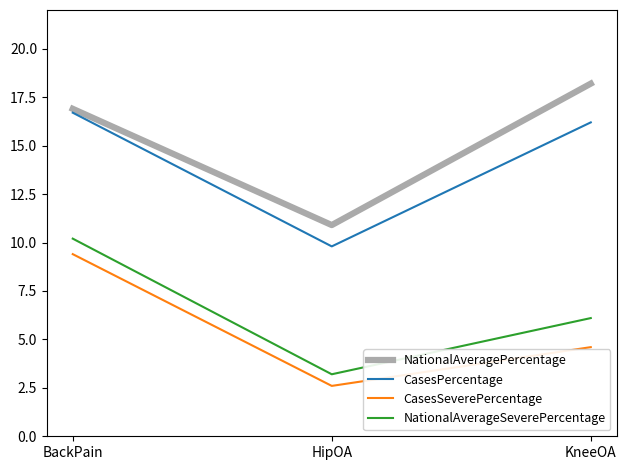

At BackPain, list the series in order from smallest to largest.

CasesSeverePercentage, NationalAverageSeverePercentage, CasesPercentage, NationalAveragePercentage